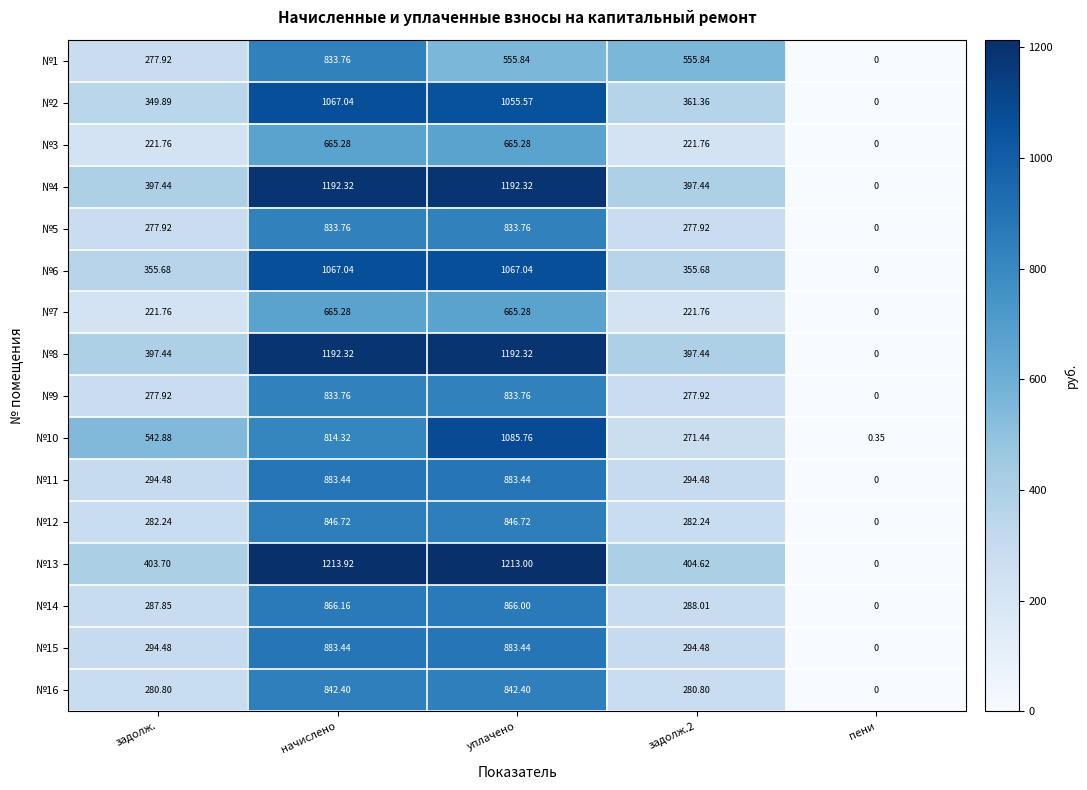

What is the spread (max minus min) of values at начислено?

548.6